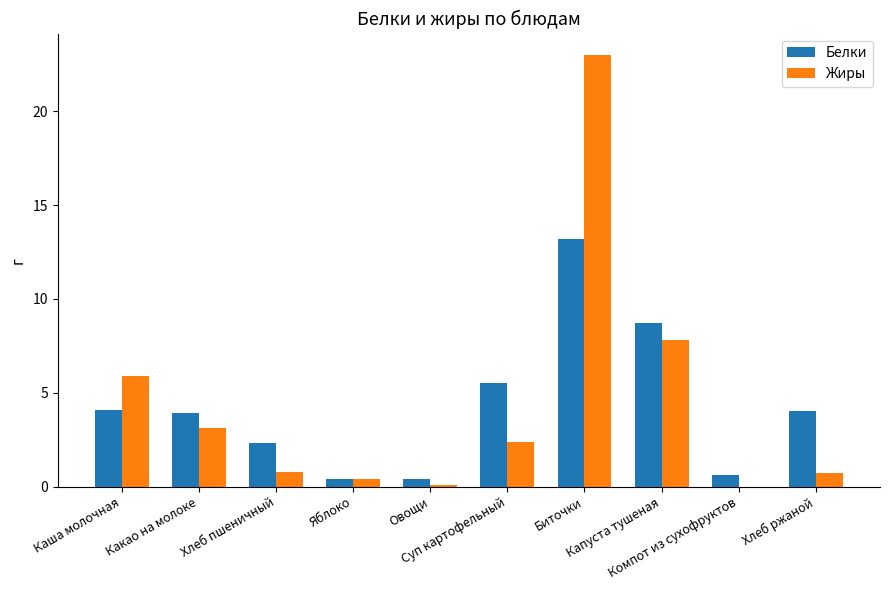

What are all the series names shown in the legend?

Белки, Жиры